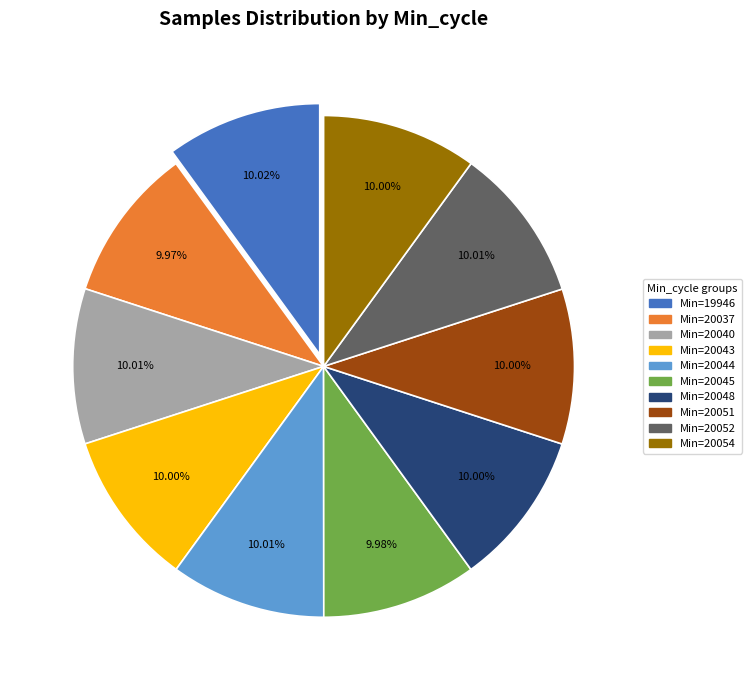

Is there a majority slice in this chart?

No